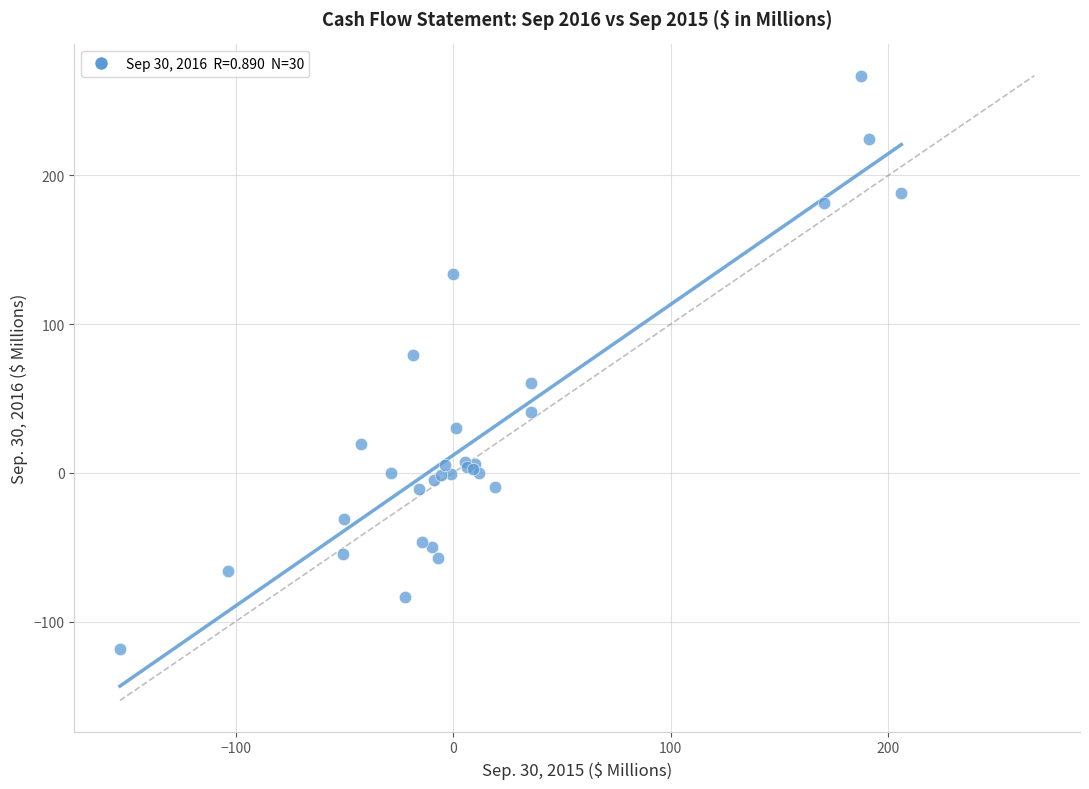

Across all series, what Y value is closest to 74?

79.0